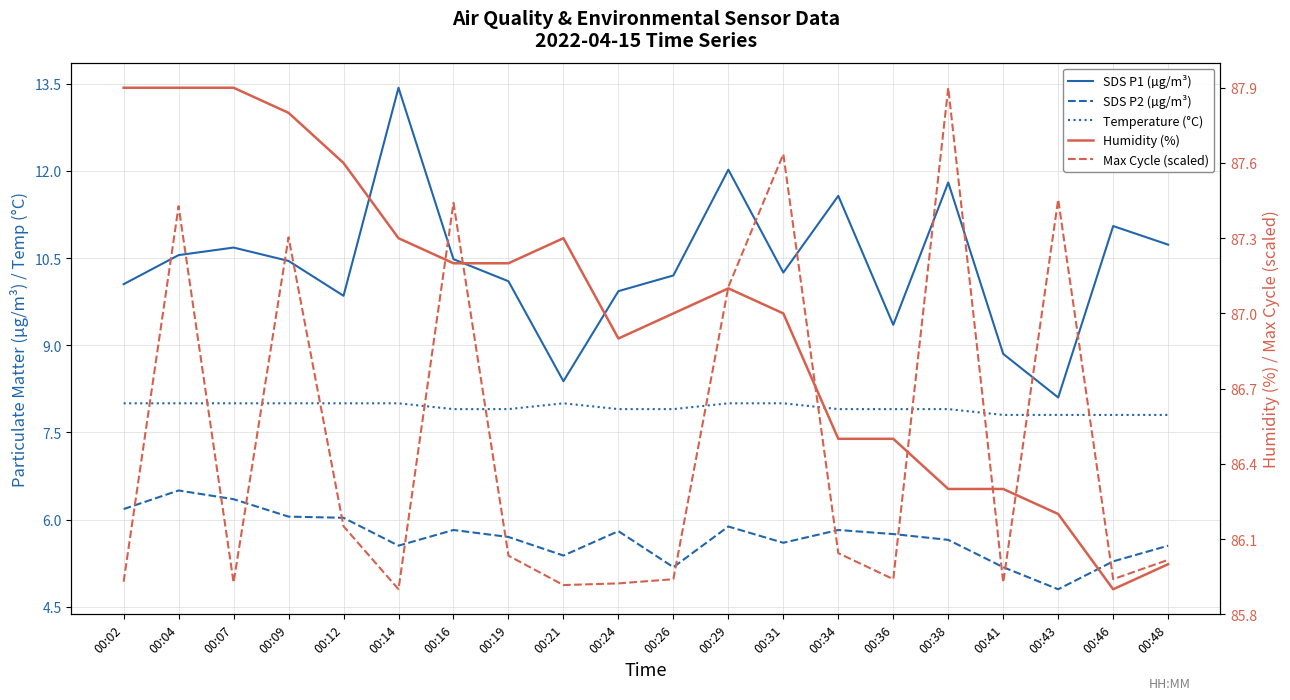

At which label does Humidity (%) reach its peak?

00:02